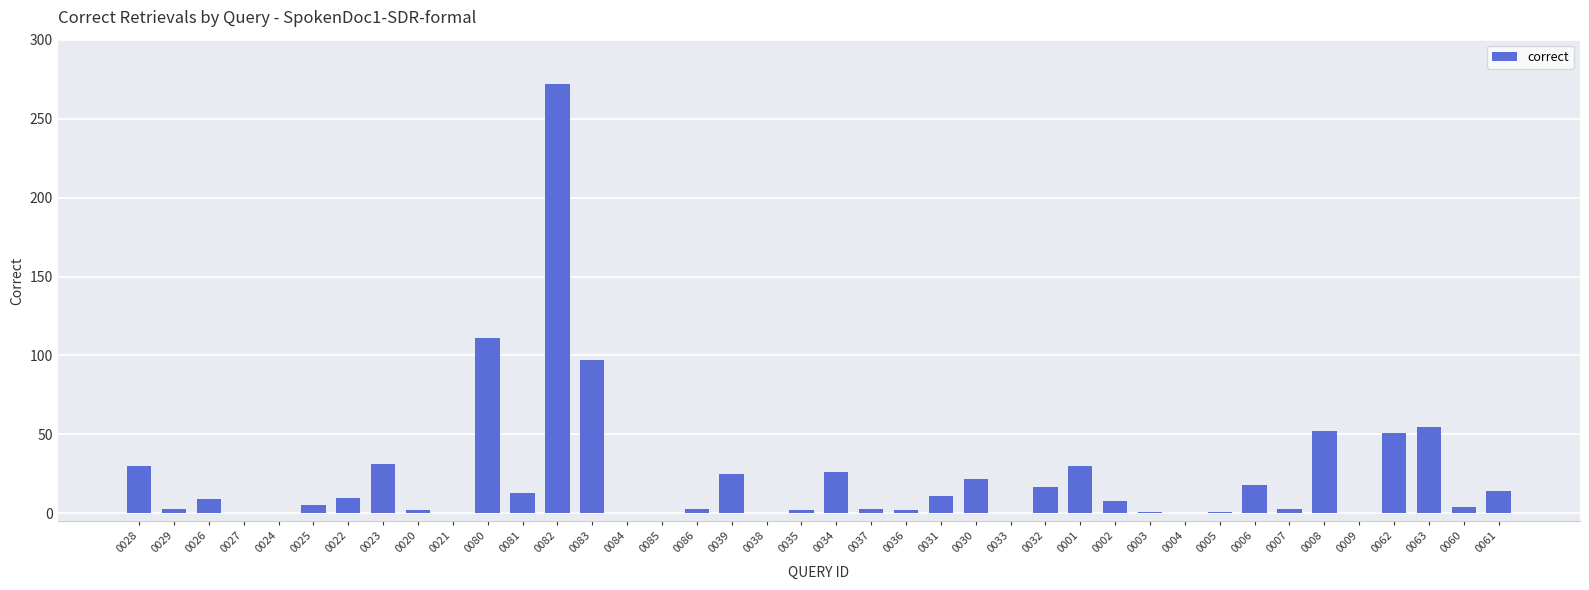

Approximately how many times larger is the value at 0025 compared to 0030?

0.2